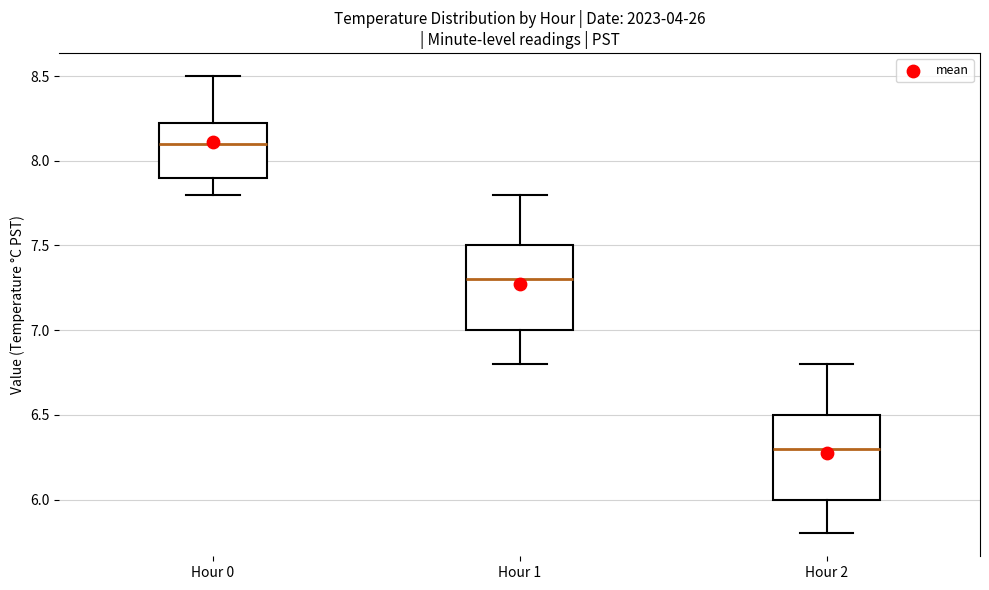

Where does the upper whisker of the box for Hour 0 end on the y-axis? The values are not printed on the chart, so give them approximately, as read against the axis.

8.50